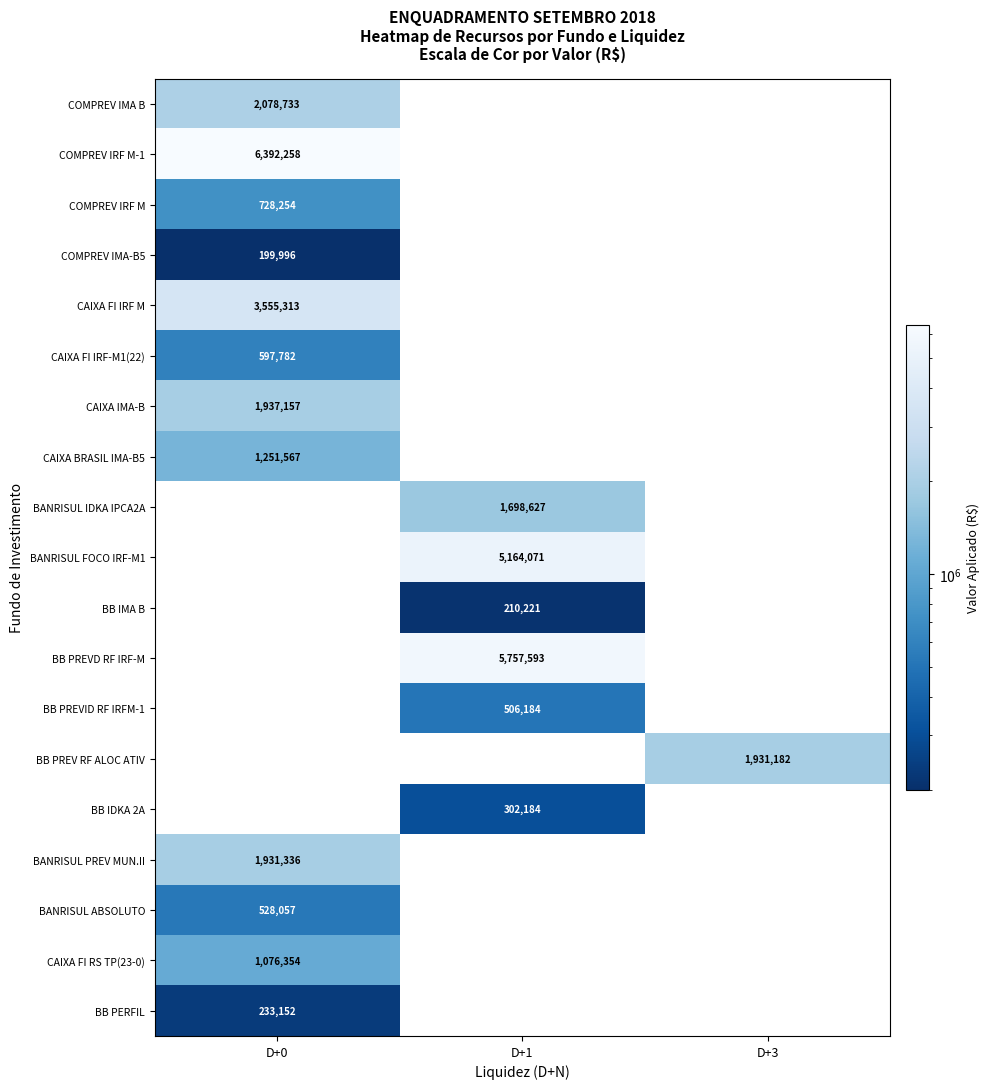

Which category has the highest value in the BANRISUL PREV MUN.II series?

D+0